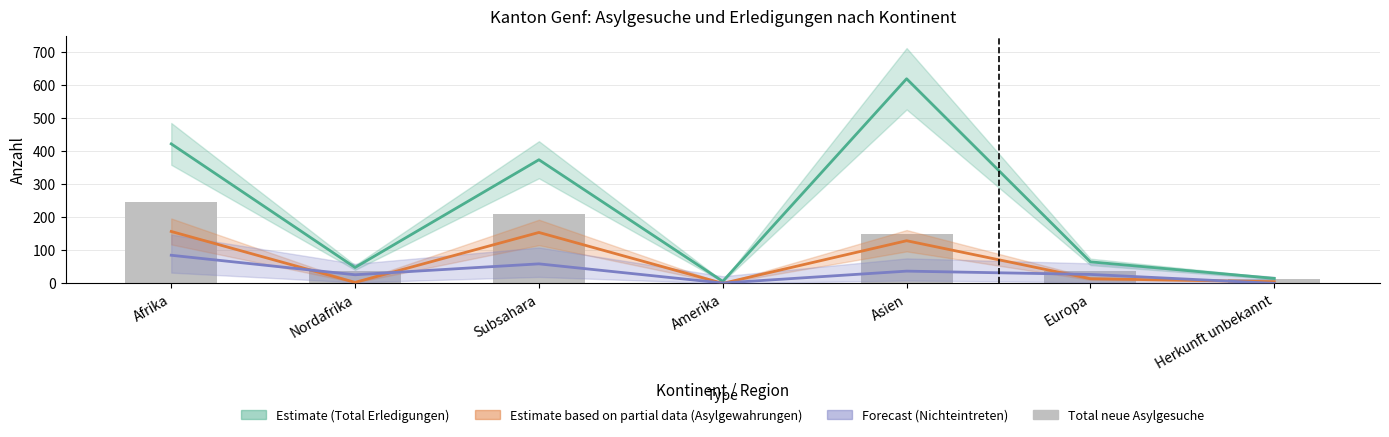

Which category has the highest value in the Nichteintreten ohne VA series?

Afrika